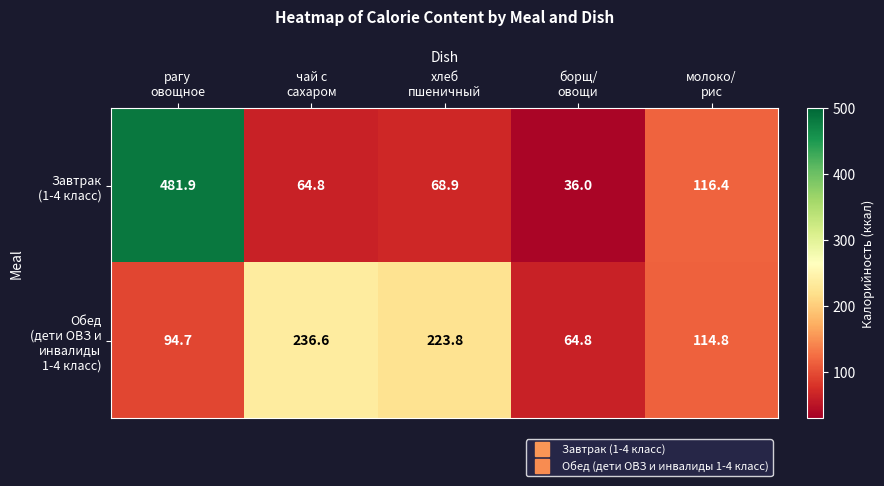

At how many categories does at least one series exceed 189?

3